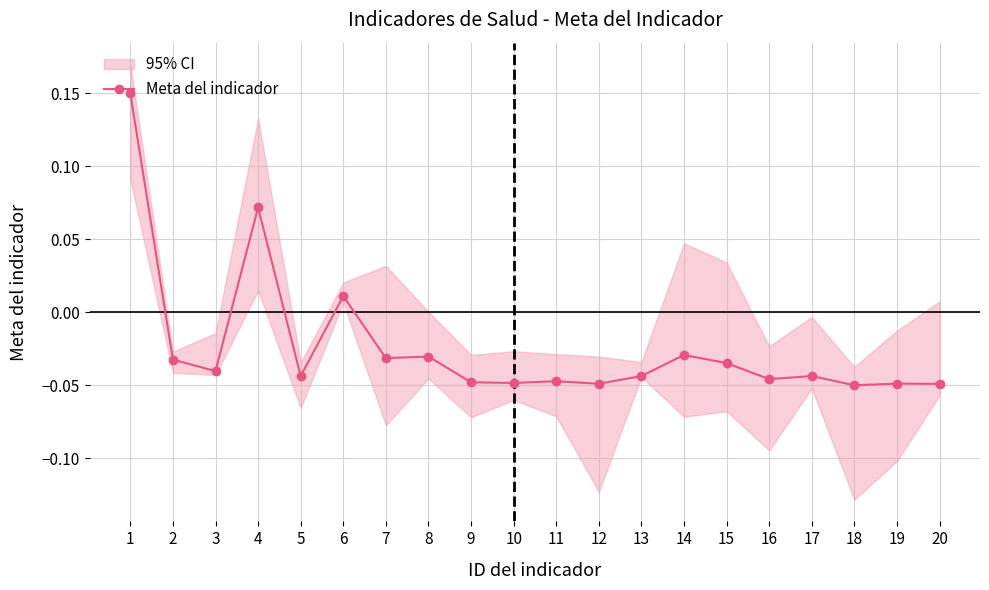

How many categories are shown in the chart?

20